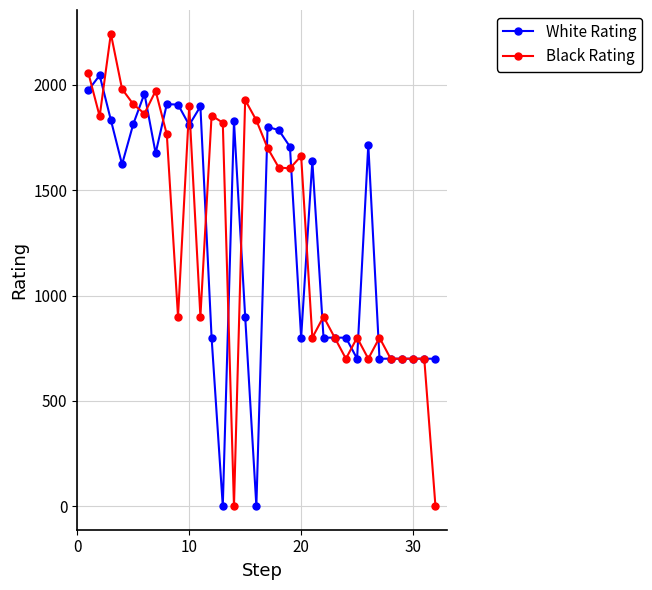

What is the maximum value shown in the chart?

2244